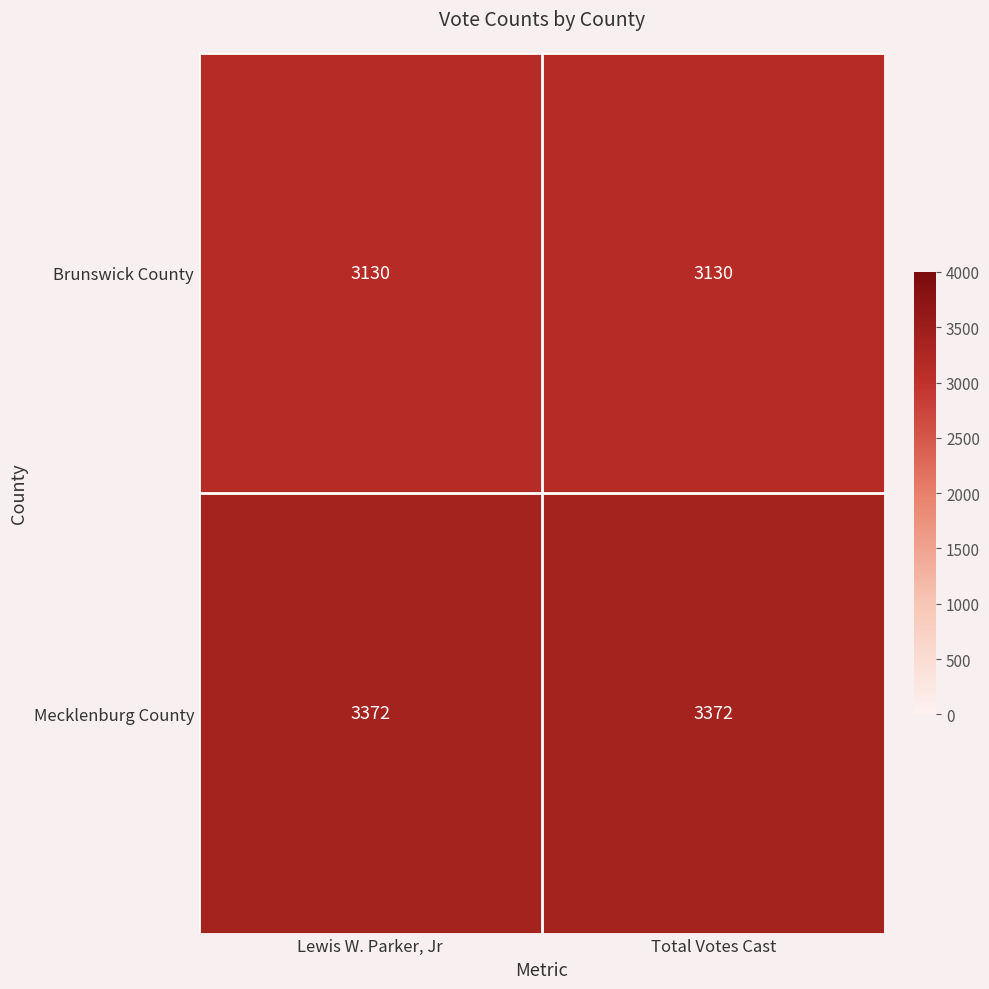

The Brunswick County series shows 3130 at Lewis W. Parker, Jr. True or false?

True